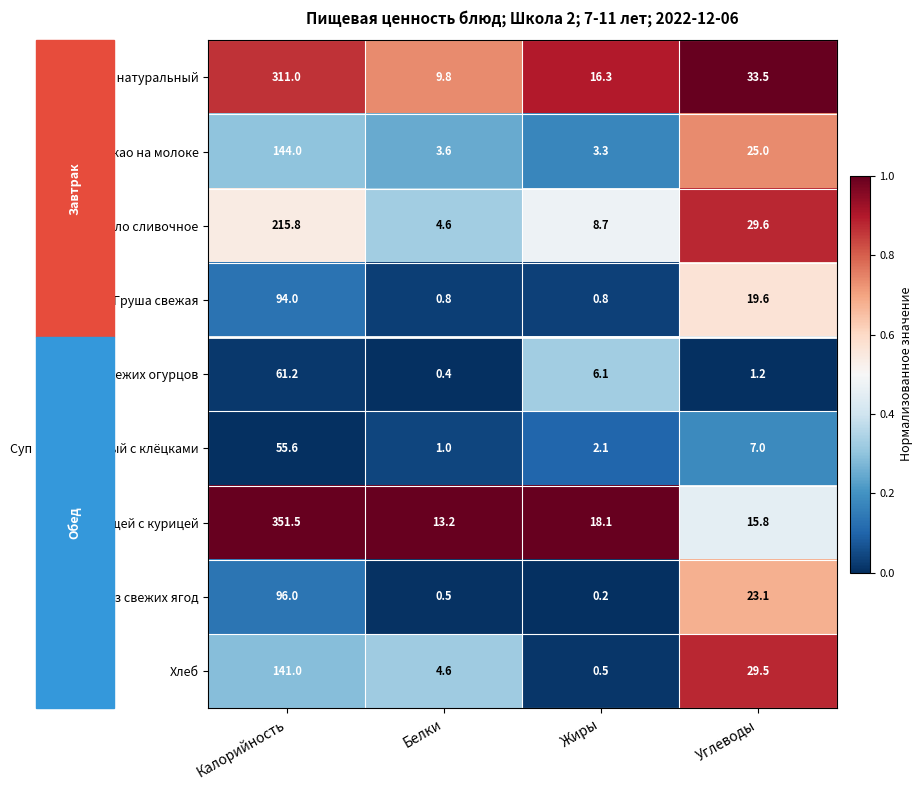

The Какао на молоке series shows 25.0 at Углеводы. True or false?

True